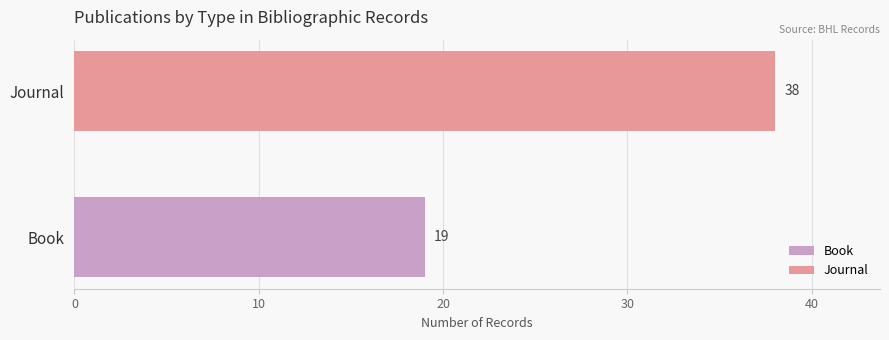

What is the maximum value for Journal?

38